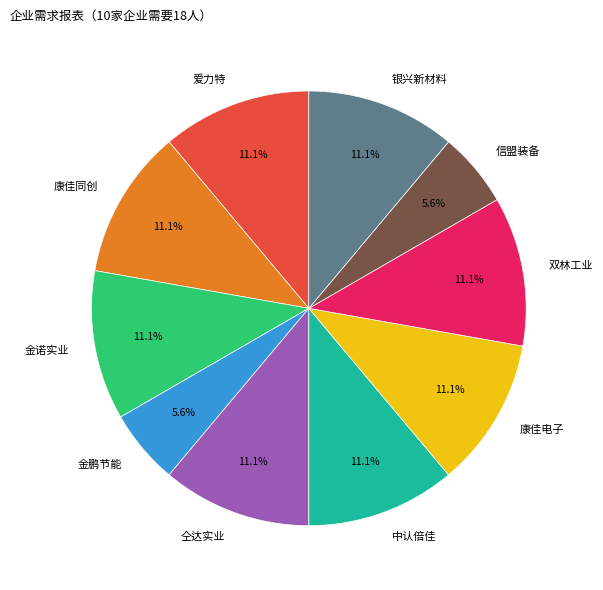

Is the sum of 金诺实业 and 信盟装备 greater than half?

No